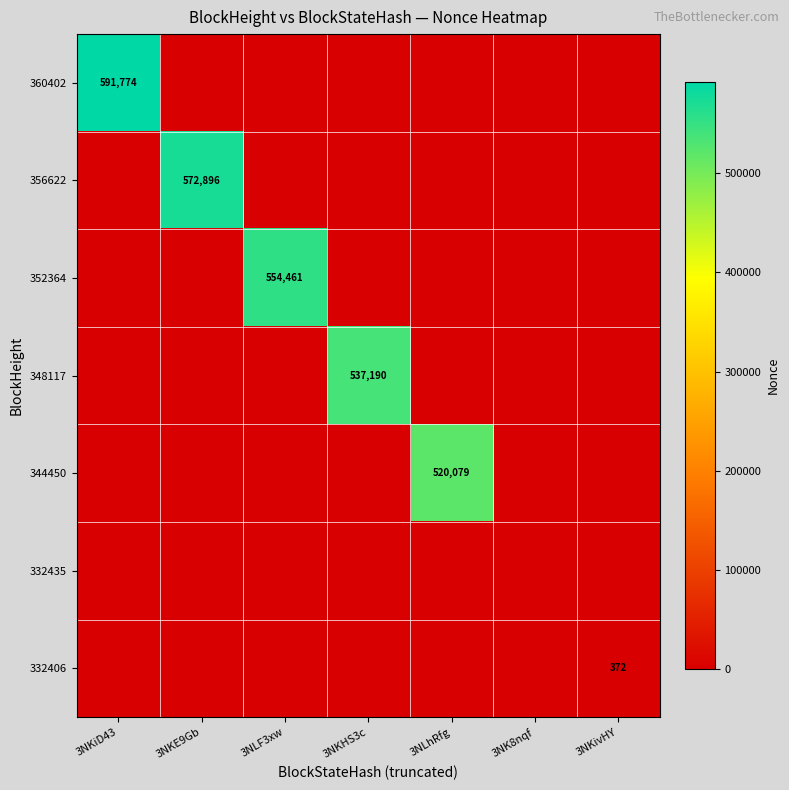

What is the difference between the maximum and minimum values in the 348117 series?

537190